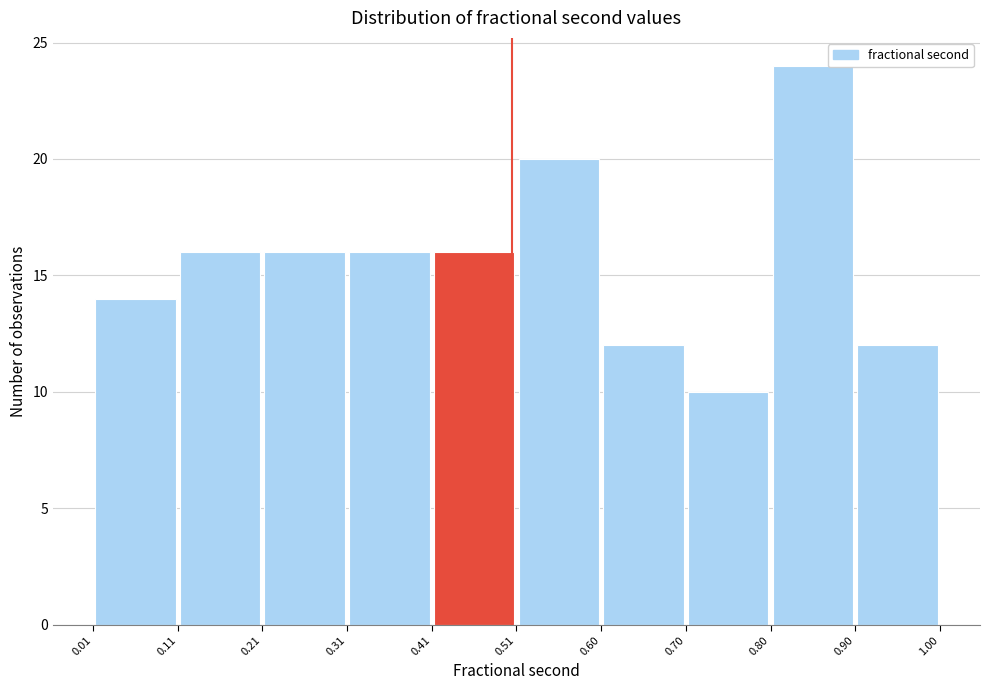

How tall is the bar that spans 0.60 to 0.70 on the x-axis? The values are not printed on the chart, so give them approximately, as read against the axis.

12